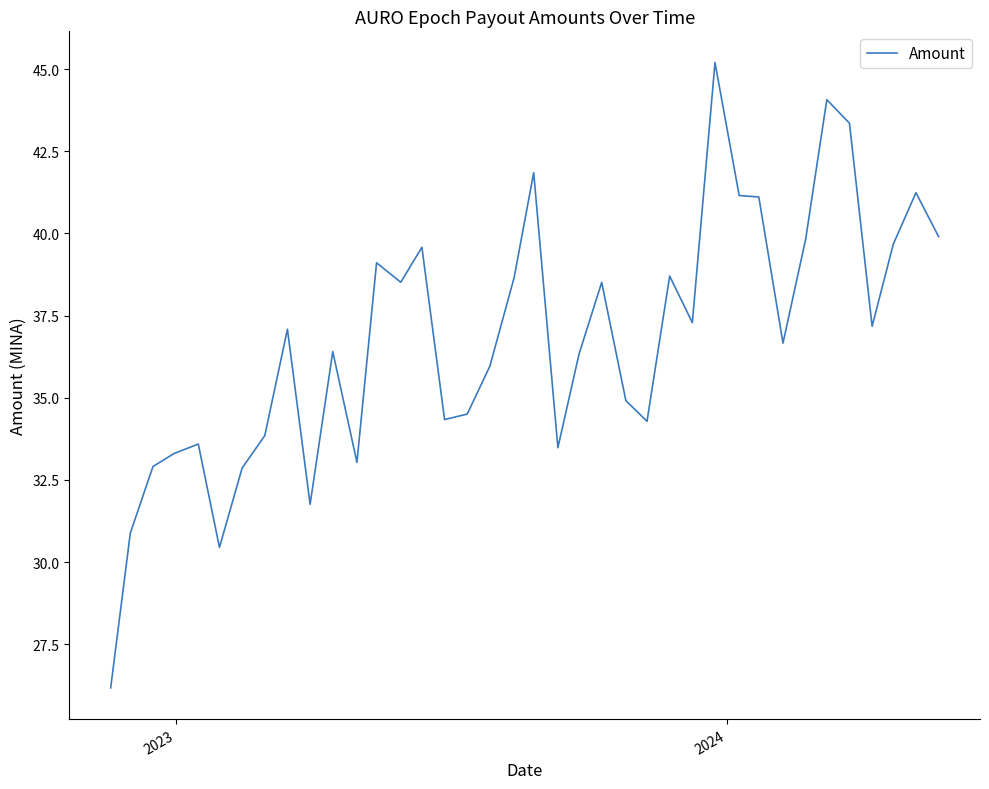

What is the minimum value shown in the chart?

26.2